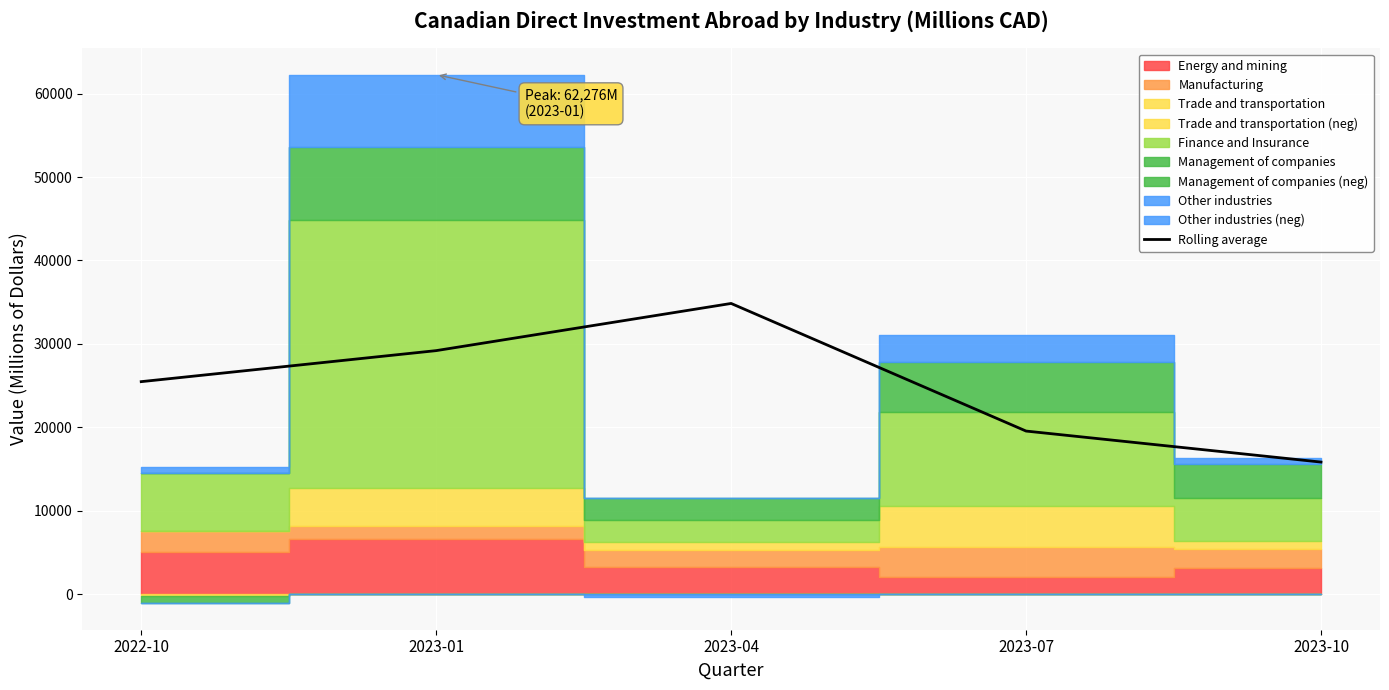

What is the difference between the maximum and minimum values?

19017.7